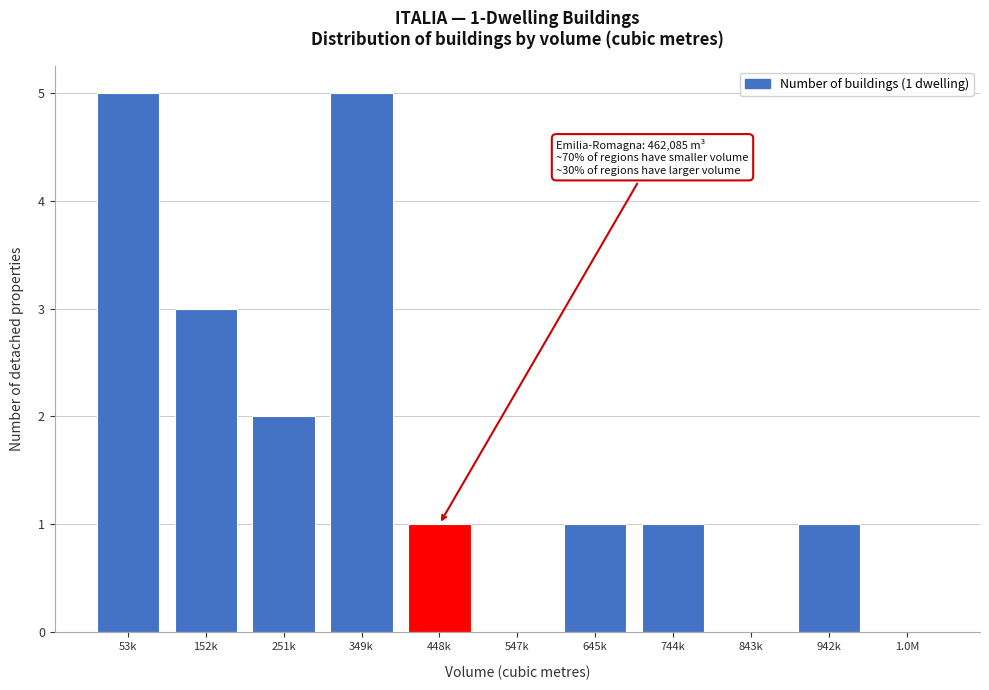

Reading left to right, transcribe all the data shown in this chart.

53k=5	152k=3	251k=2	349k=5	448k=1	547k=0	645k=1	744k=1	843k=0	942k=1	1.0M=0